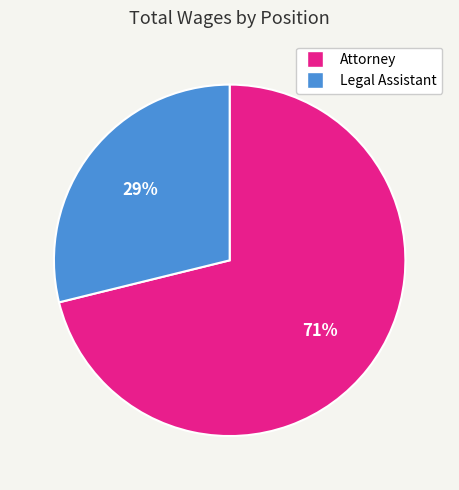

To the nearest percent, what portion does Legal Assistant represent?

29%